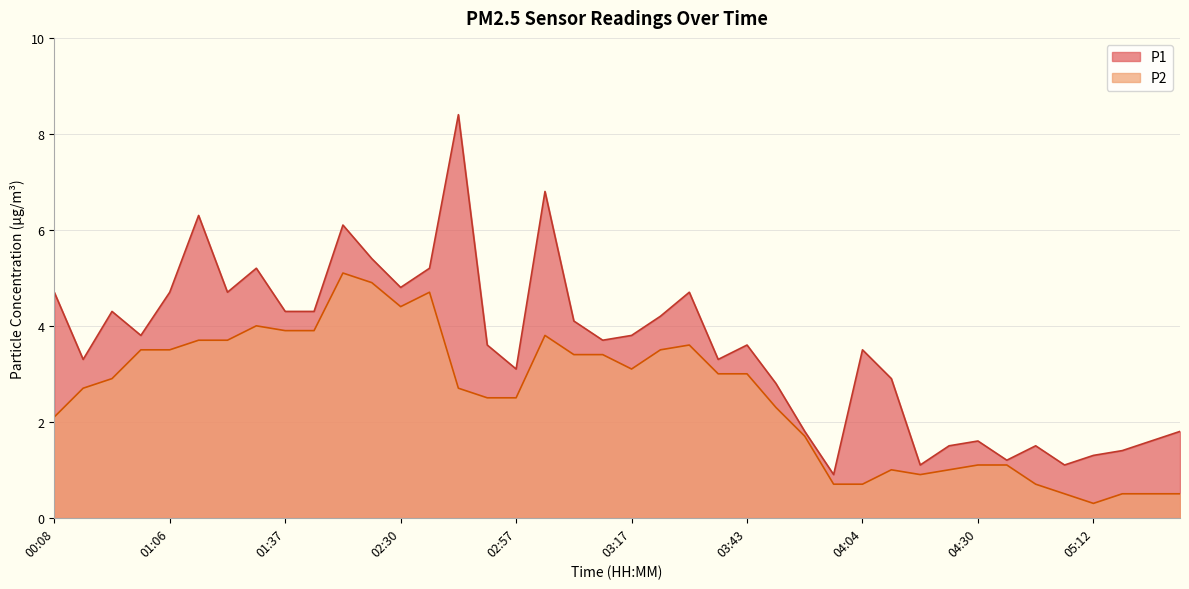

At which label does P1 first exceed 3?

00:08